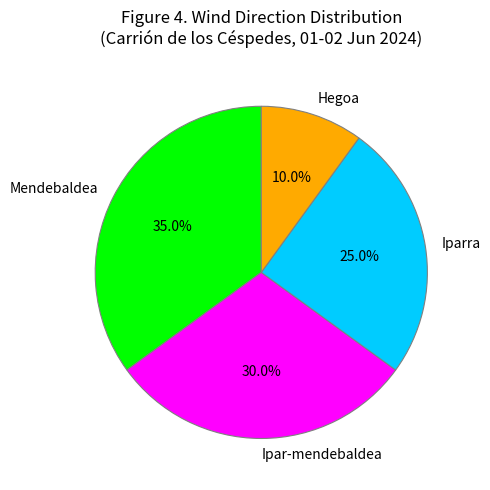

Which slice is the largest?

Mendebaldea